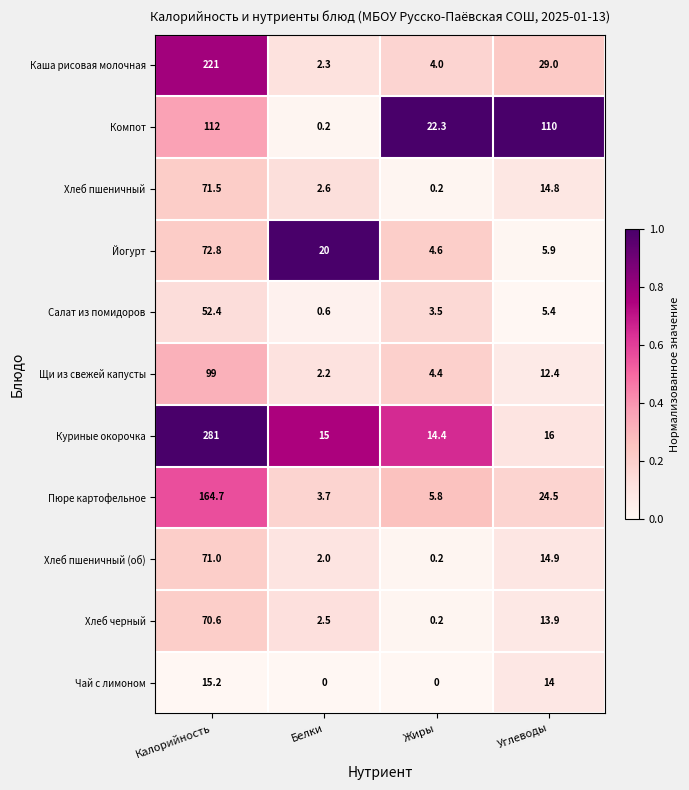

What is the maximum value for Чай с лимоном?

15.2